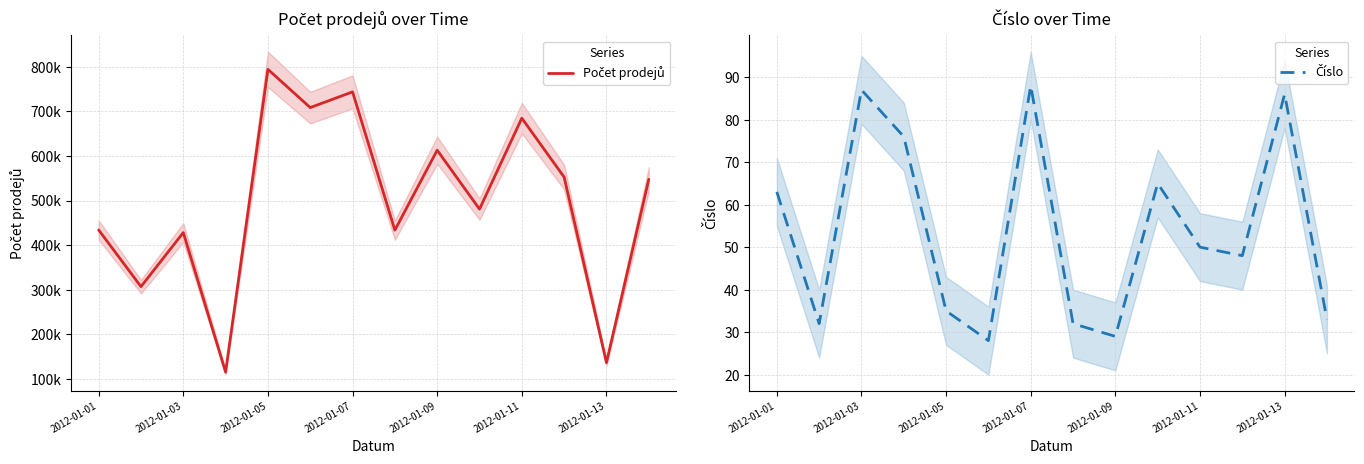

List the series in order of their peak value, lowest first.

Číslo, Počet prodejů